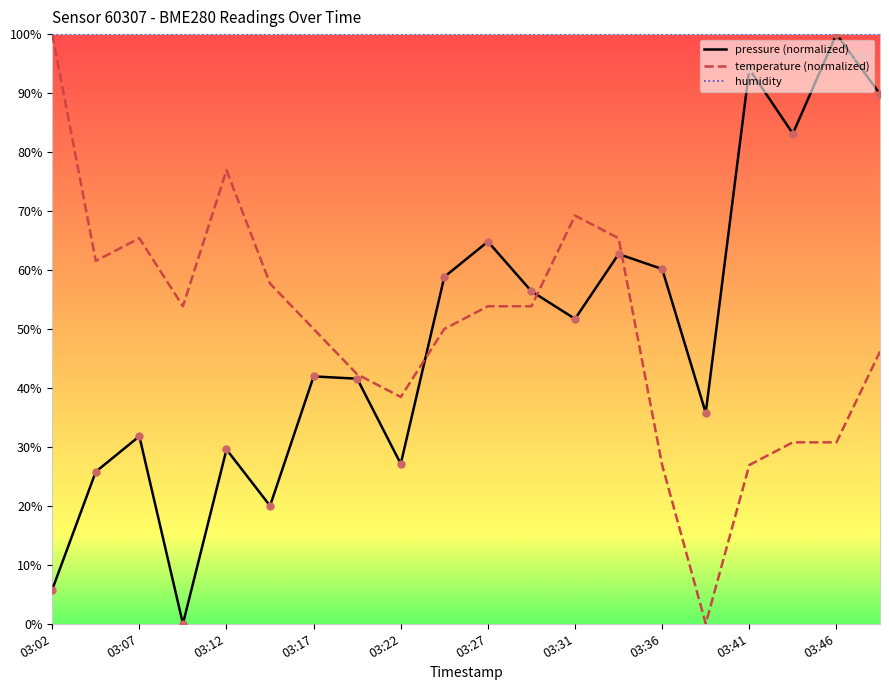

Which series has the largest total across all categories?

humidity